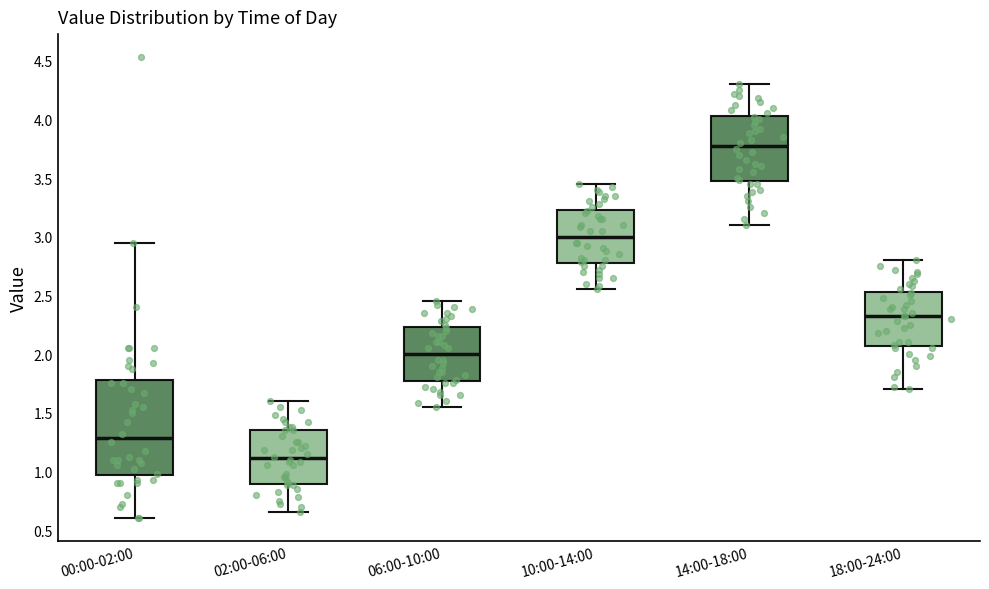

Which box's median line is the lowest?

02:00-06:00